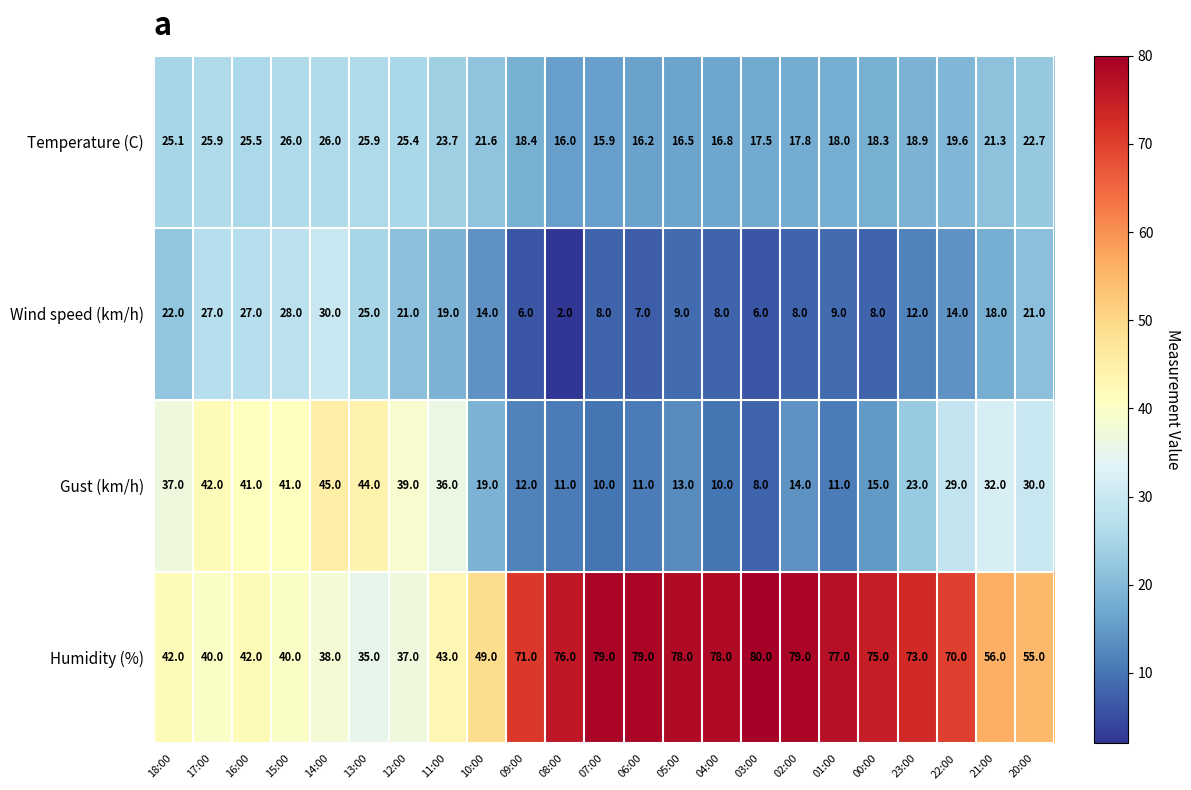

What is the difference between the maximum and minimum values in the Temperature (C) series?

10.1